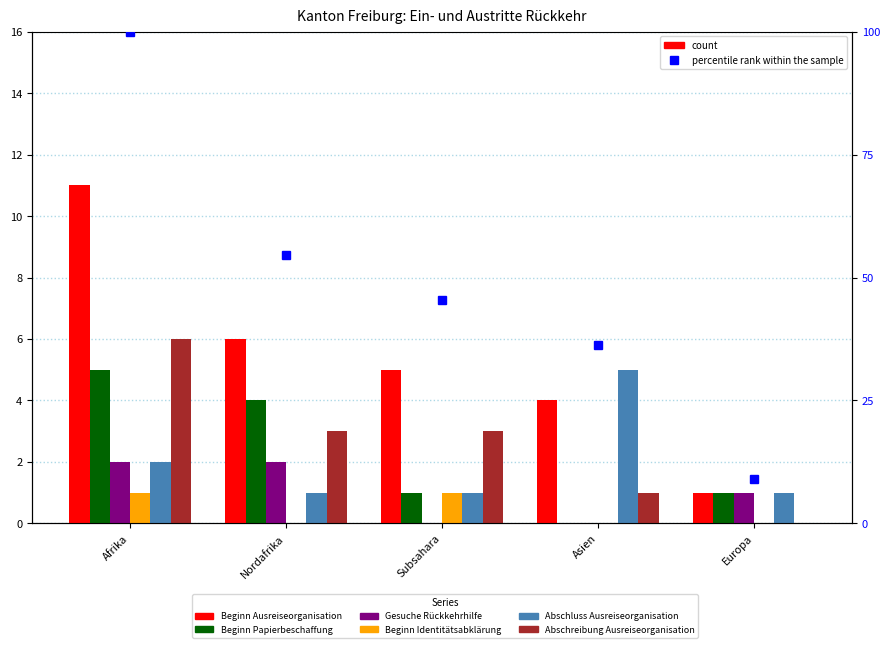

What are all the series names shown in the legend?

Beginn Ausreiseorganisation, Beginn Papierbeschaffung, Gesuche Rückkehrhilfe, Beginn Identitätsabklärung, Abschluss Ausreiseorganisation, Abschreibung Ausreiseorganisation